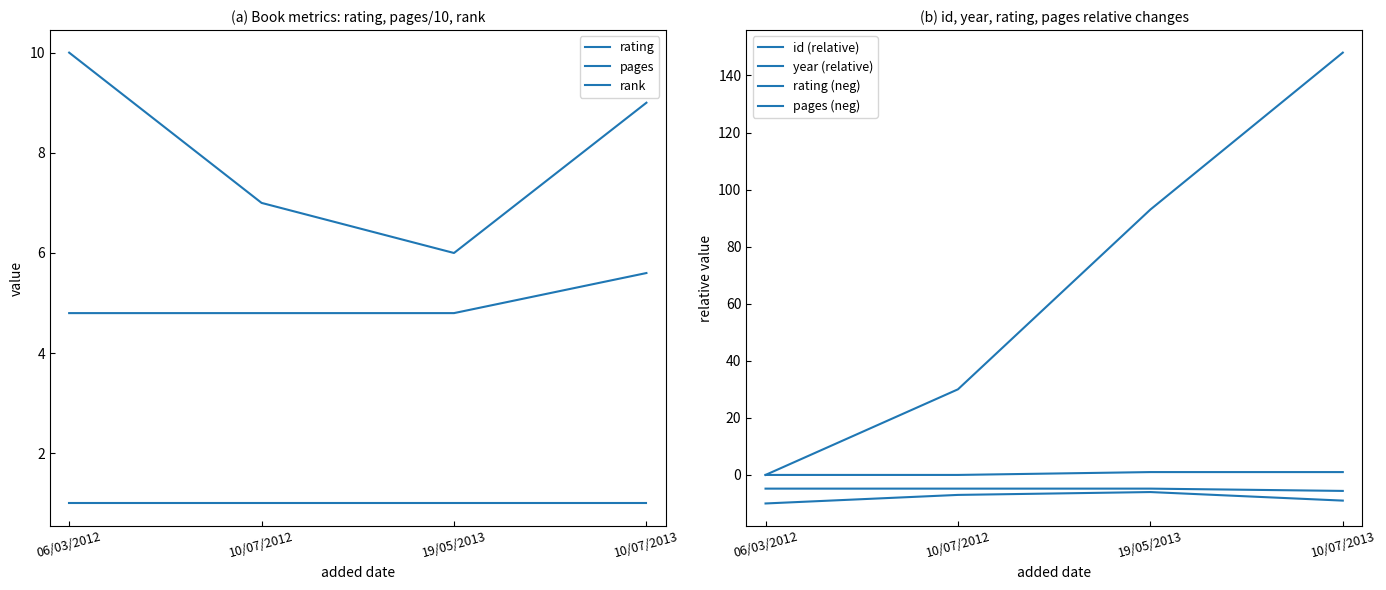

Where is the first local minimum for rating?

19/05/2013